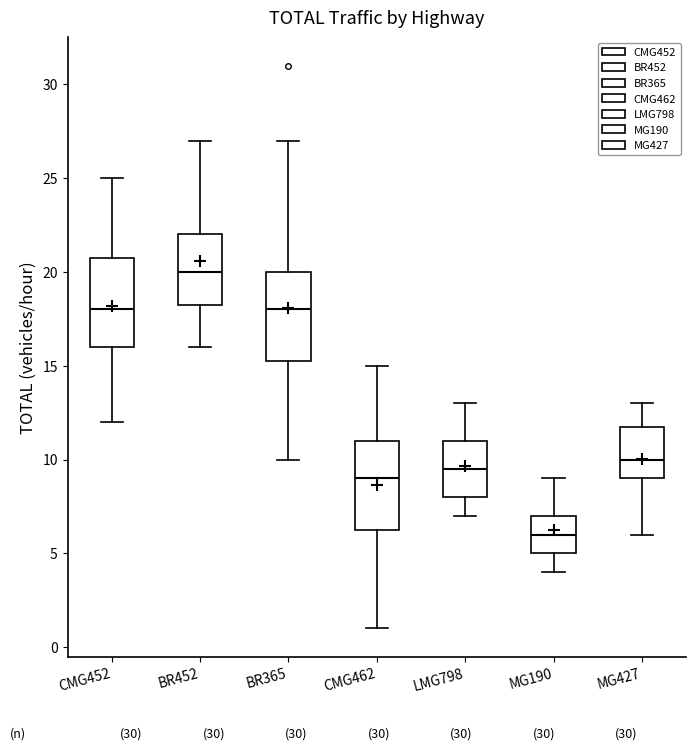

Reading left to right, read every box against the y-axis: the position of its median line, the range the box covers, and the ends of its whiskers. The values are not printed on the chart, so give them approximately, as read against the axis.

CMG452: median 18.0, box 16.0 to 21.0, whiskers 12.0 to 25.0
BR452: median 20.0, box 18.5 to 22.0, whiskers 16.0 to 27.0
BR365: median 18.0, box 15.5 to 20.0, whiskers 10.0 to 27.0
CMG462: median 9.0, box 6.5 to 11.0, whiskers 1.0 to 15.0
LMG798: median 9.5, box 8.0 to 11.0, whiskers 7.0 to 13.0
MG190: median 6.0, box 5.0 to 7.0, whiskers 4.0 to 9.0
MG427: median 10.0, box 9.0 to 12.0, whiskers 6.0 to 13.0